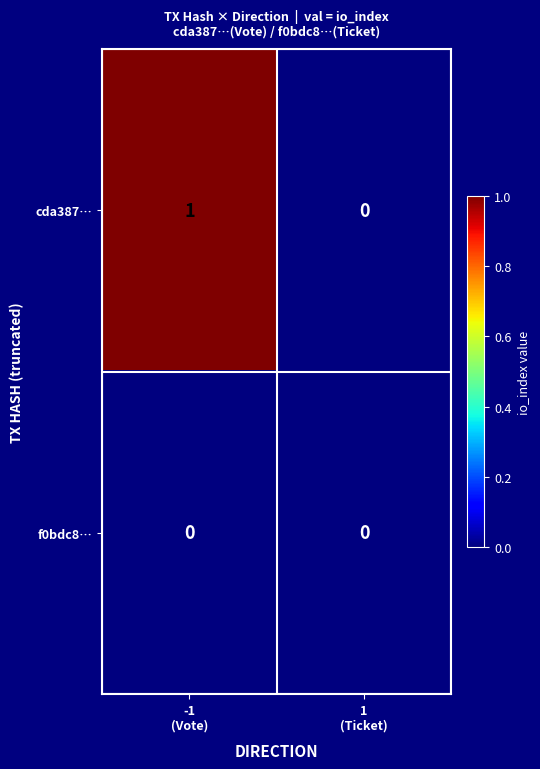

How many values in cda387… are above zero?

1